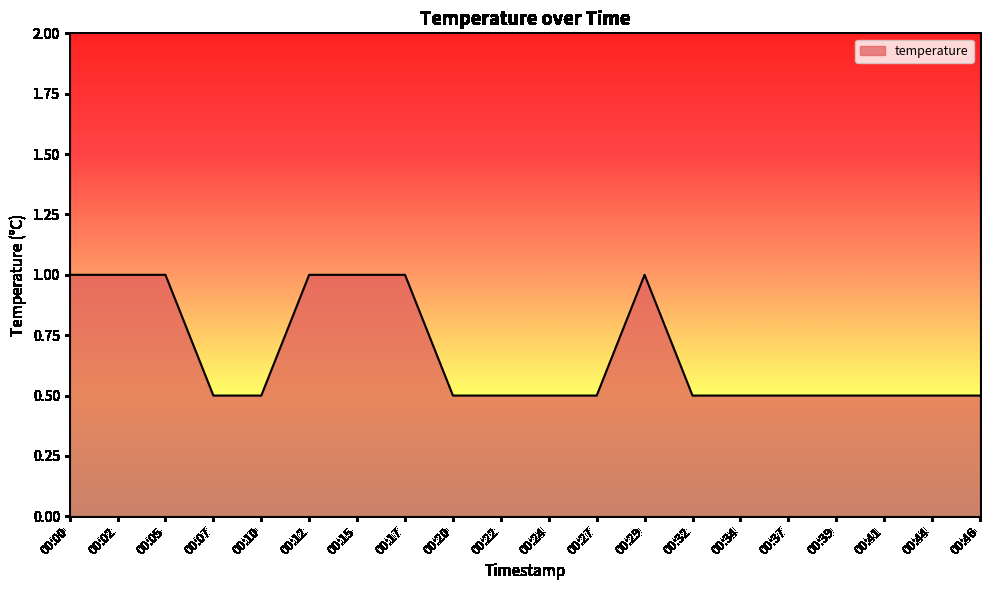

What is the smallest value displayed?

0.5